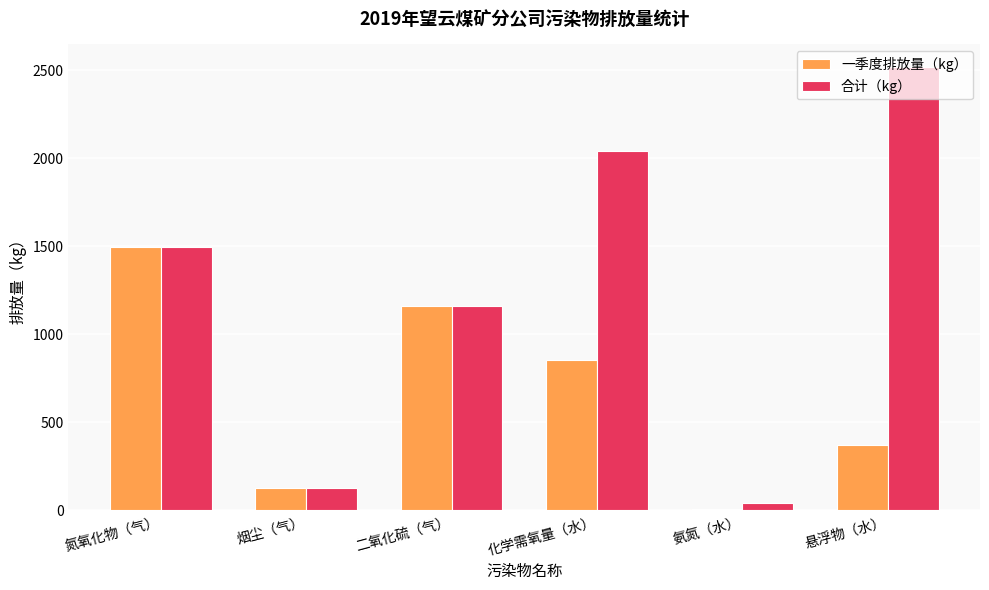

Which label corresponds to the largest value in the chart?

悬浮物（水）